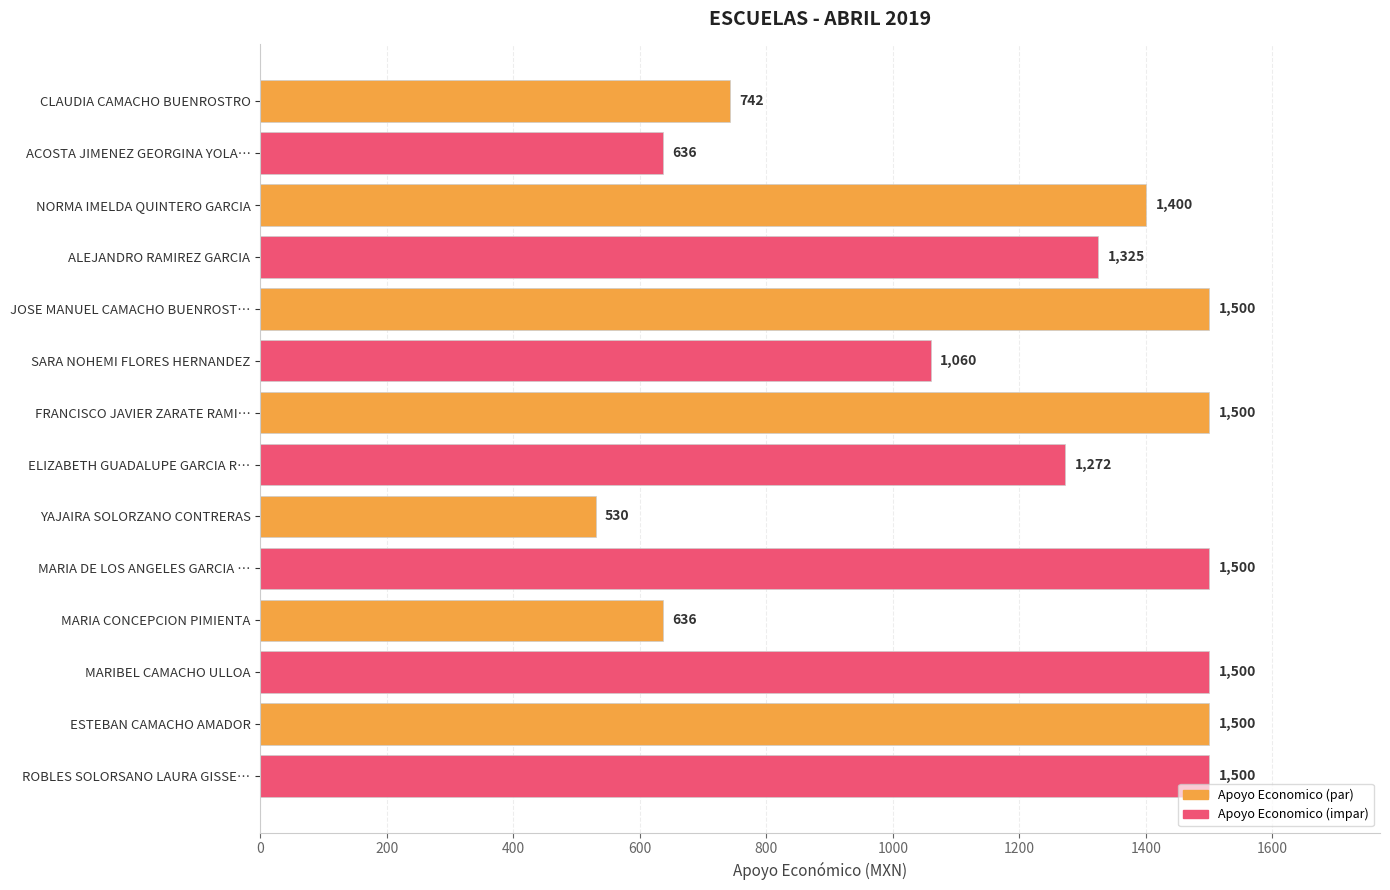

What is the change in value from ALEJANDRO RAMIREZ GARCIA to JOSE MANUEL CAMACHO BUENROST…?

+175